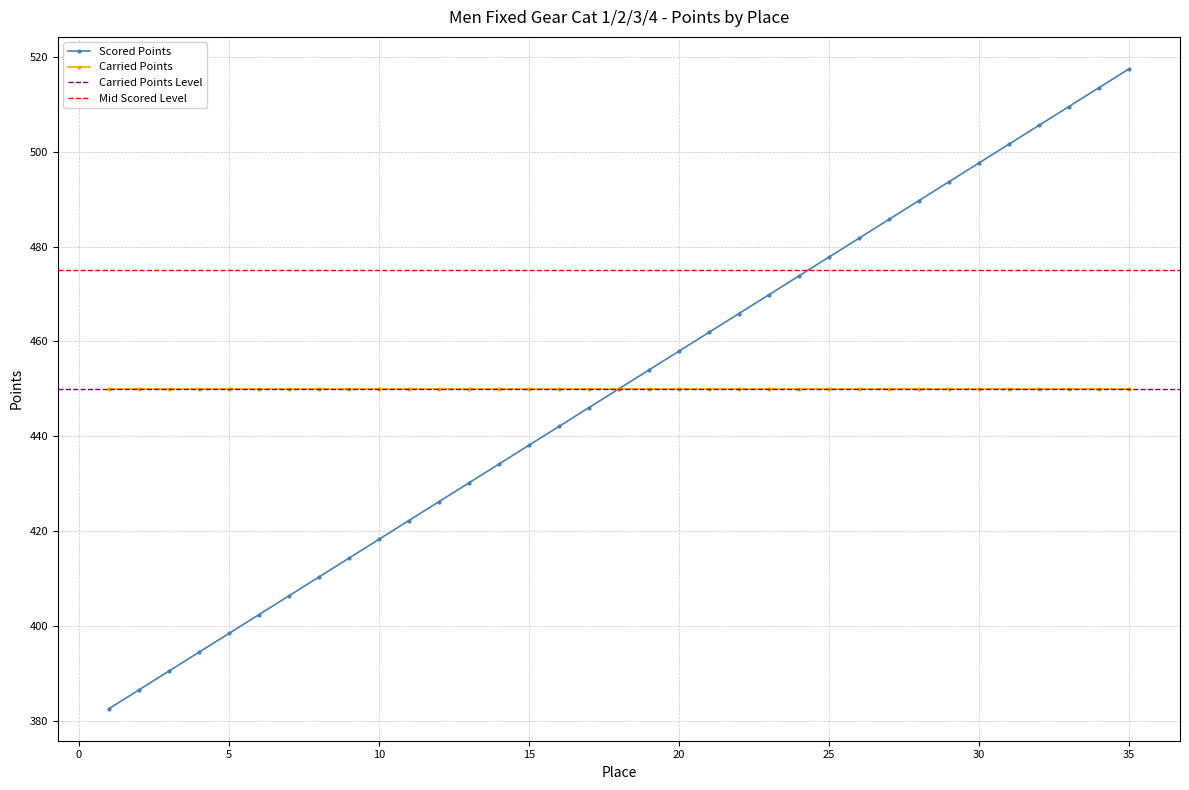

List the labels in order of value, largest first.

35, 34, 33, 32, 31, 30, 29, 28, 27, 26, 25, 24, 23, 22, 21, 20, 19, 18, 17, 16, 15, 14, 13, 12, 11, 10, 9, 8, 7, 6, 5, 4, 3, 2, 1